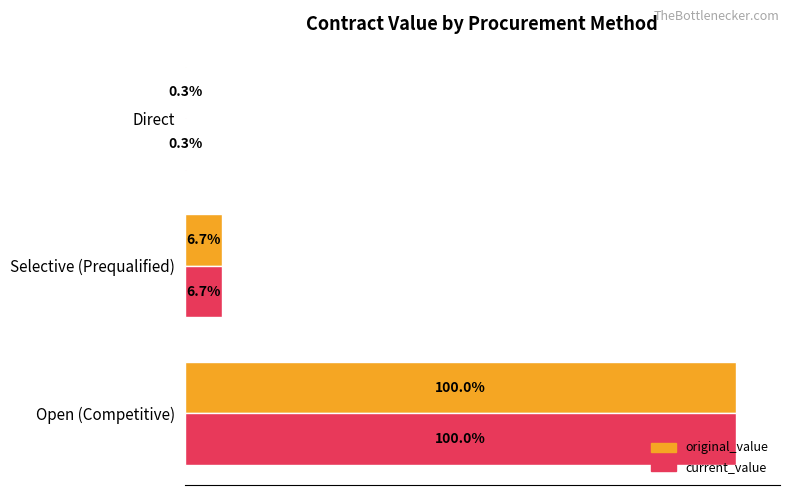

What are all the series names shown in the legend?

original_value, current_value